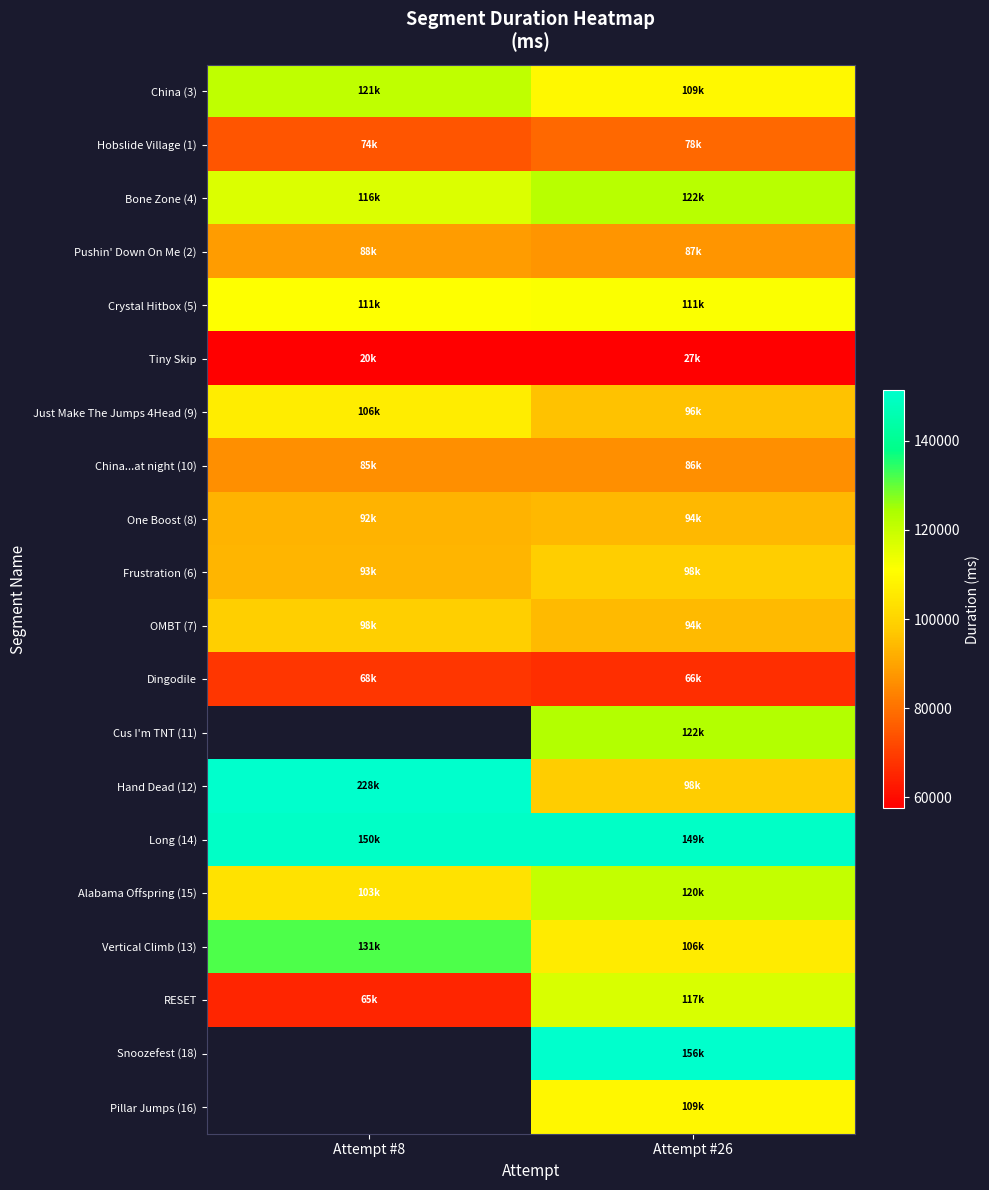

At Attempt #26, list the series in order from smallest to largest.

Tiny Skip, Dingodile, Hobslide Village (1), China...at night (10), Pushin' Down On Me (2), One Boost (8), OMBT (7), Just Make The Jumps 4Head (9), Hand Dead (12), Frustration (6), Vertical Climb (13), Pillar Jumps (16), China (3), Crystal Hitbox (5), RESET, Alabama Offspring (15), Bone Zone (4), Cus I'm TNT (11), Long (14), Snoozefest (18)